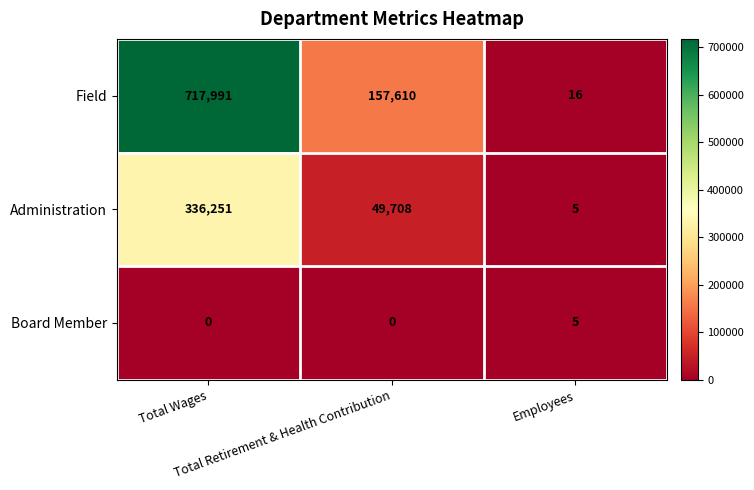

At which category is the sum across all series the highest?

Total Wages